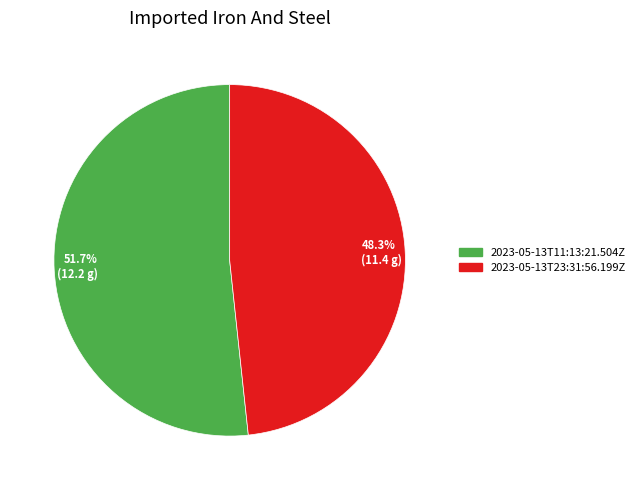

Which slice represents more than half of the pie?

51.7% (12.2 g)